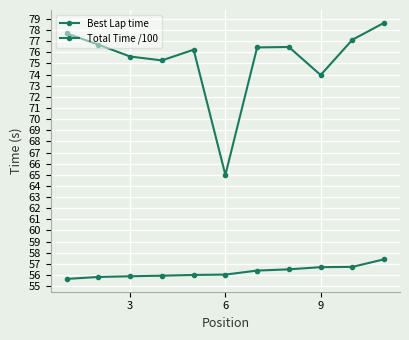

How many data points does each series have?

11